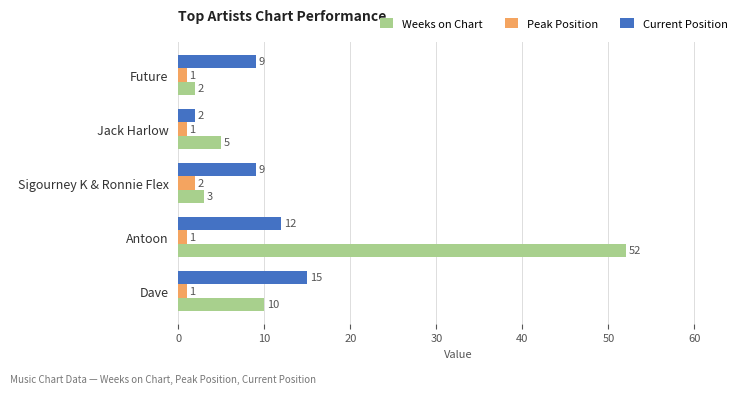

Which series has the widest spread of values?

Weeks on Chart